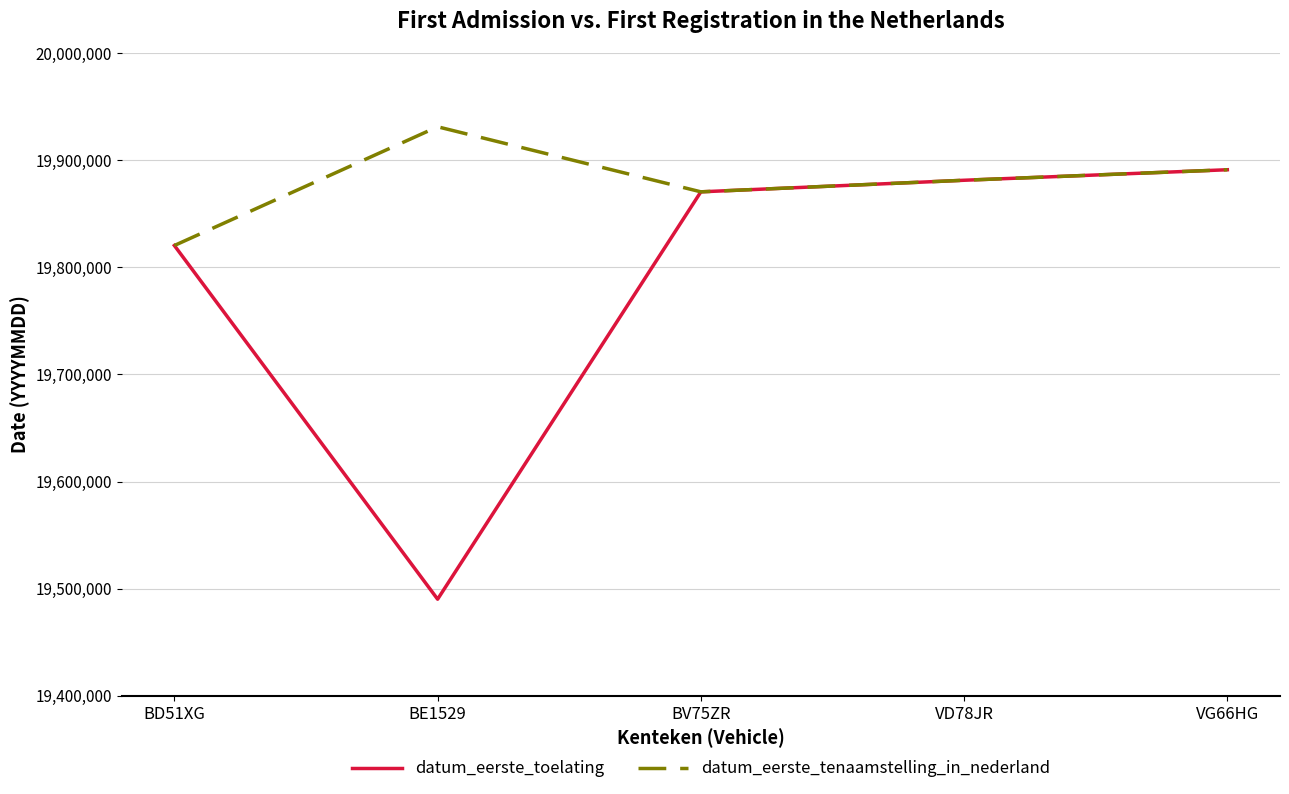

What is the greatest value displayed?

19931119